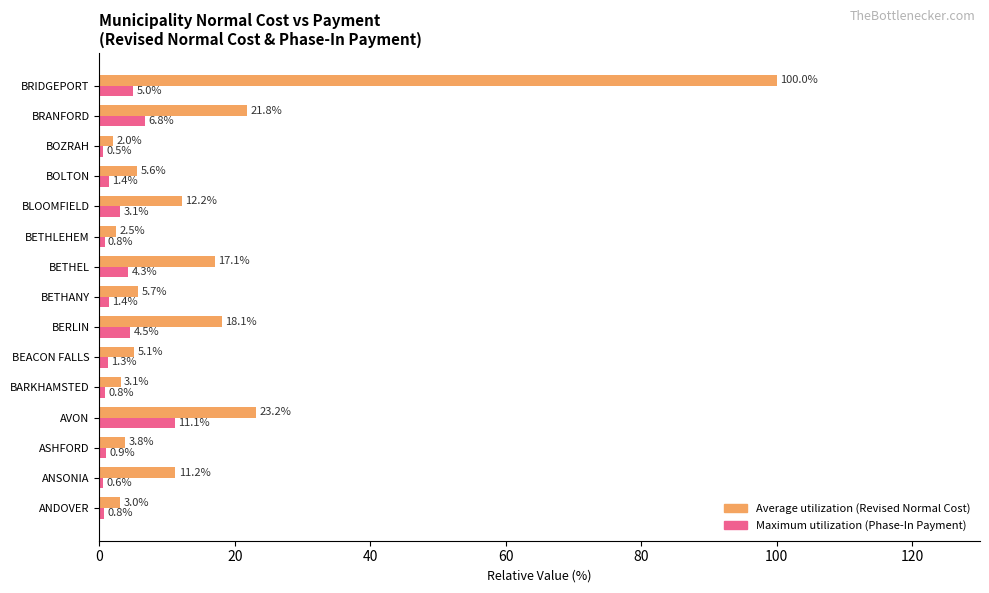

What is the spread (max minus min) of values at BOLTON?

4.2